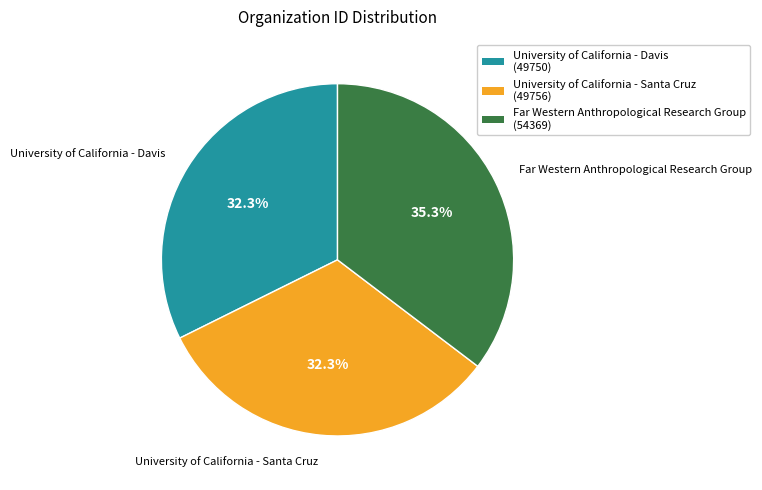

Is University of California - Davis the majority of the pie?

No